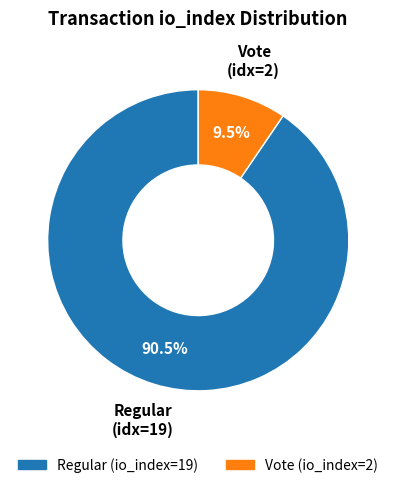

Does any single category account for the majority?

Yes